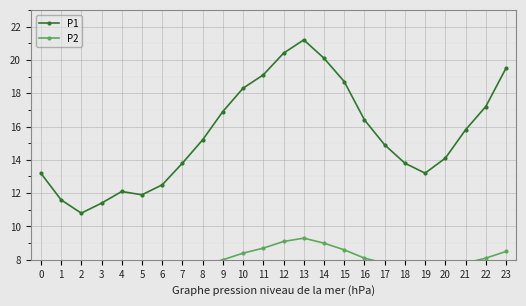

The value of P1 at 22 is 17.2. True or false?

True